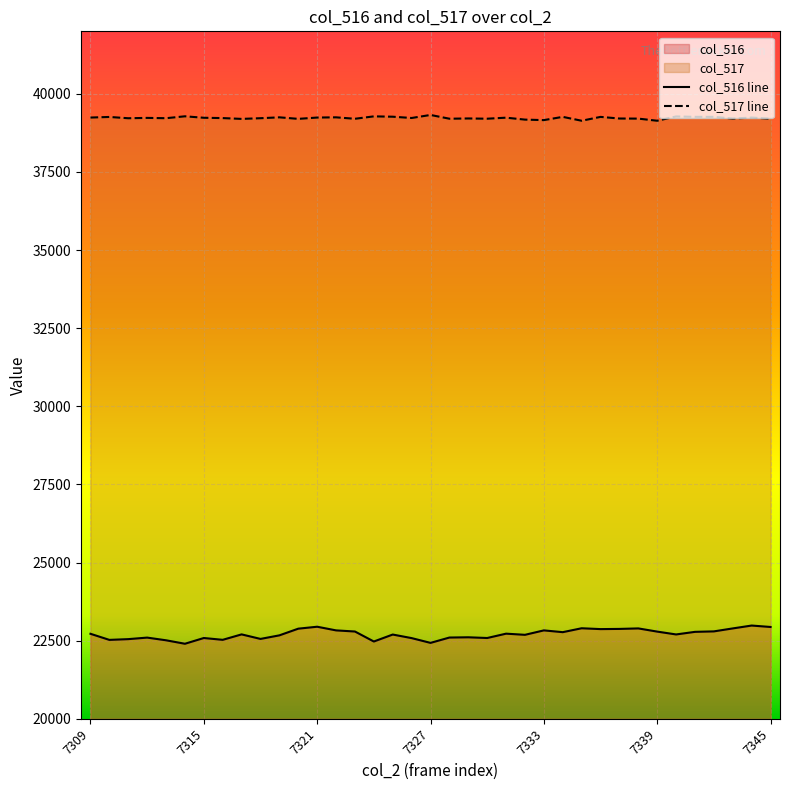

True or false: col_516 line has more than 2 points higher than both neighbors.

True